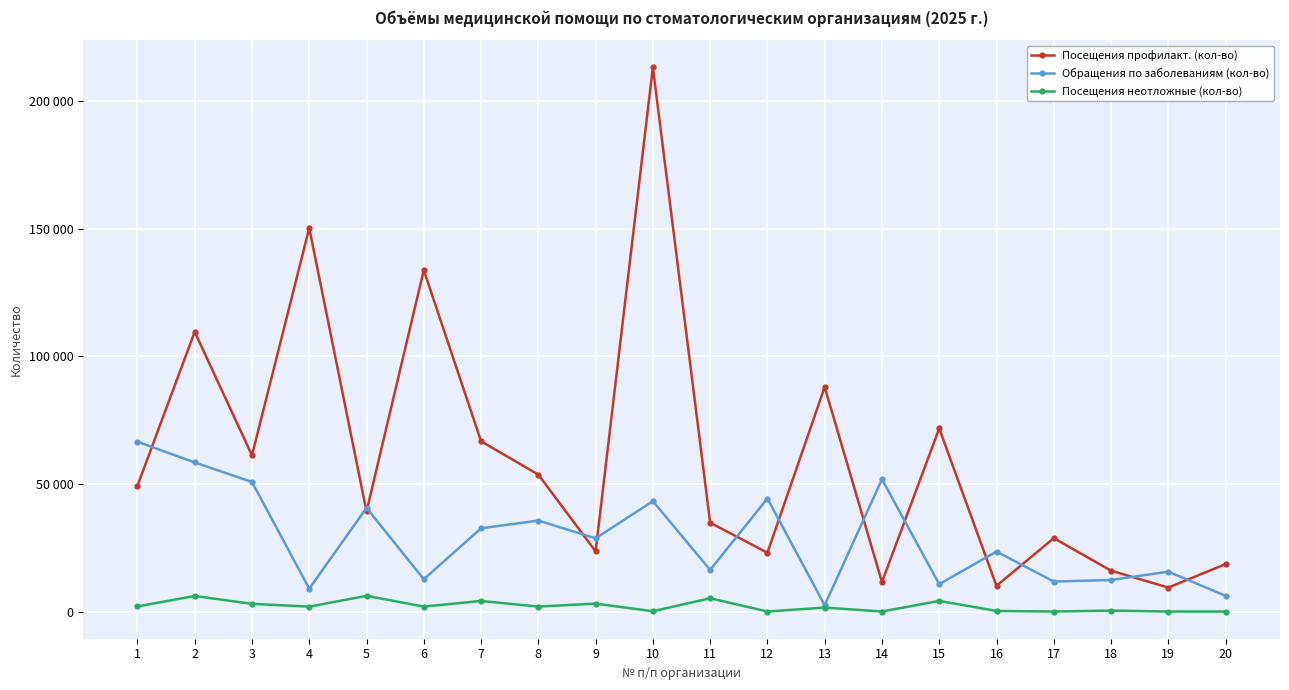

Is the value of Посещения профилакт. (кол-во) at 12 greater than the value of Обращения по заболеваниям (кол-во) at 15?

Yes